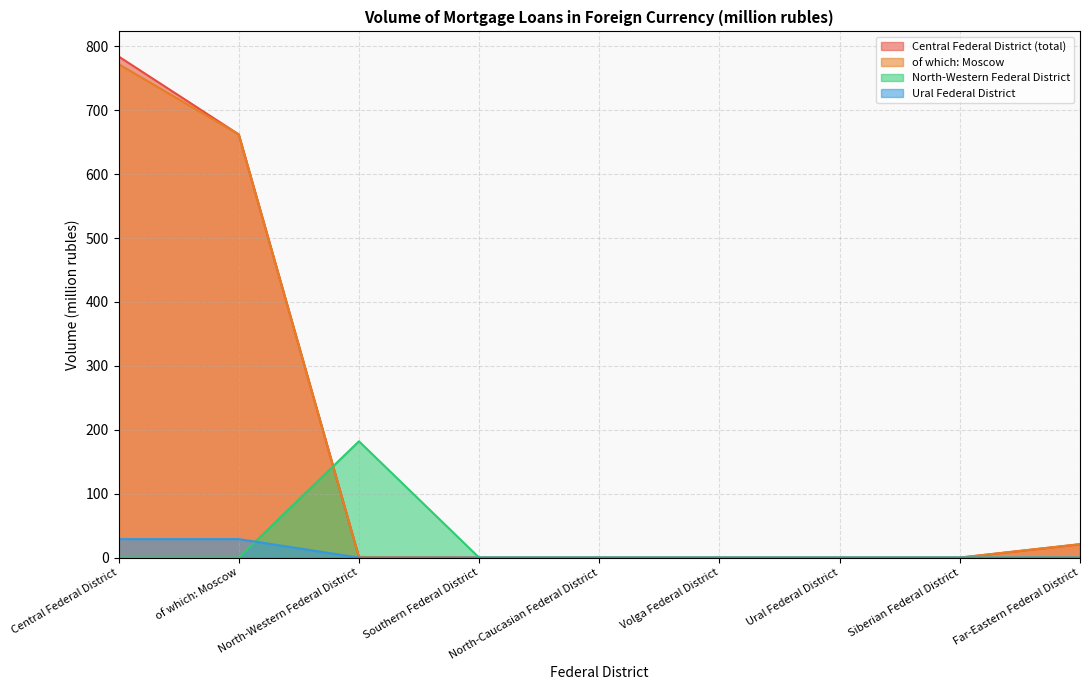

What position from the left is Far-Eastern Federal District?

9